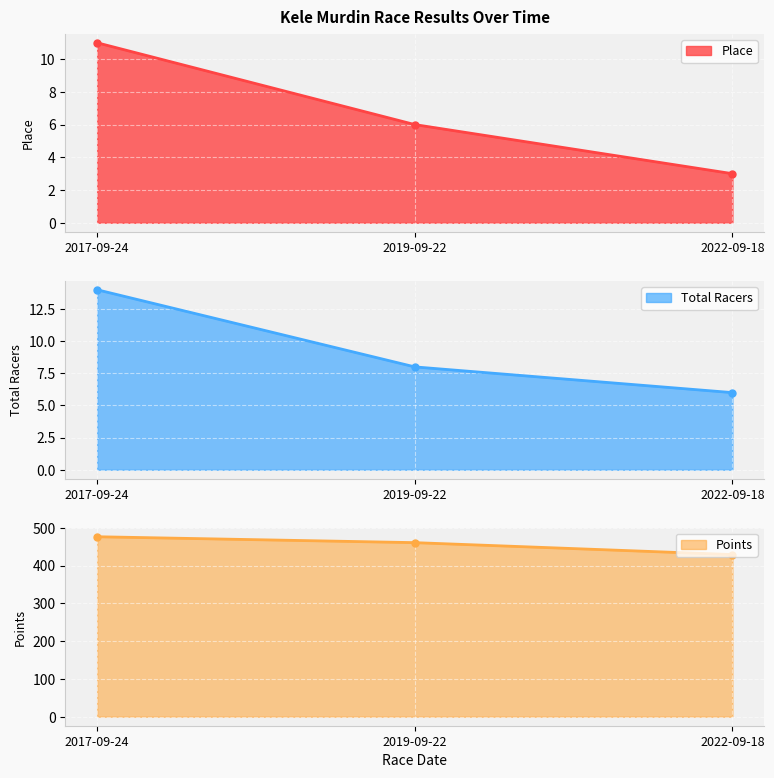

At which label is Place closest to 7?

2019-09-22